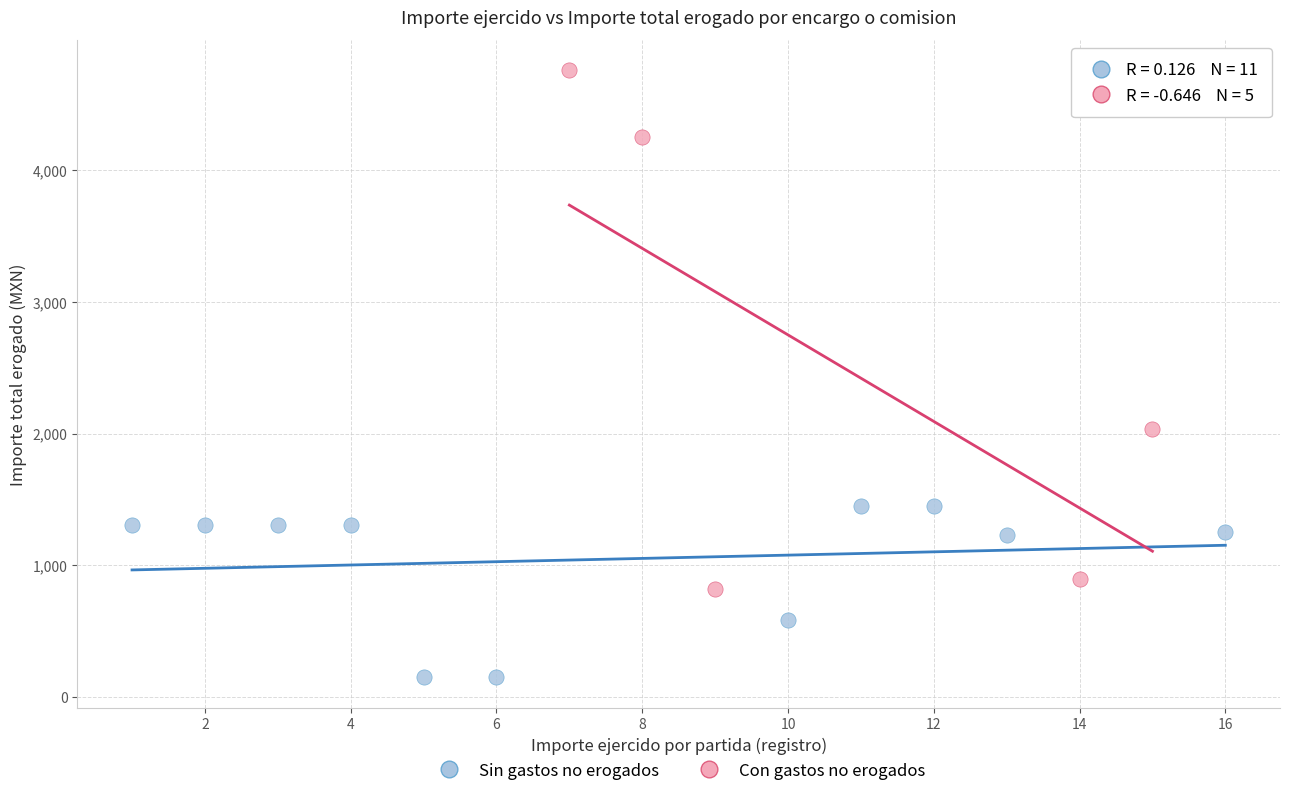

Which series reaches the minimum Y coordinate?

Sin gastos no erogados